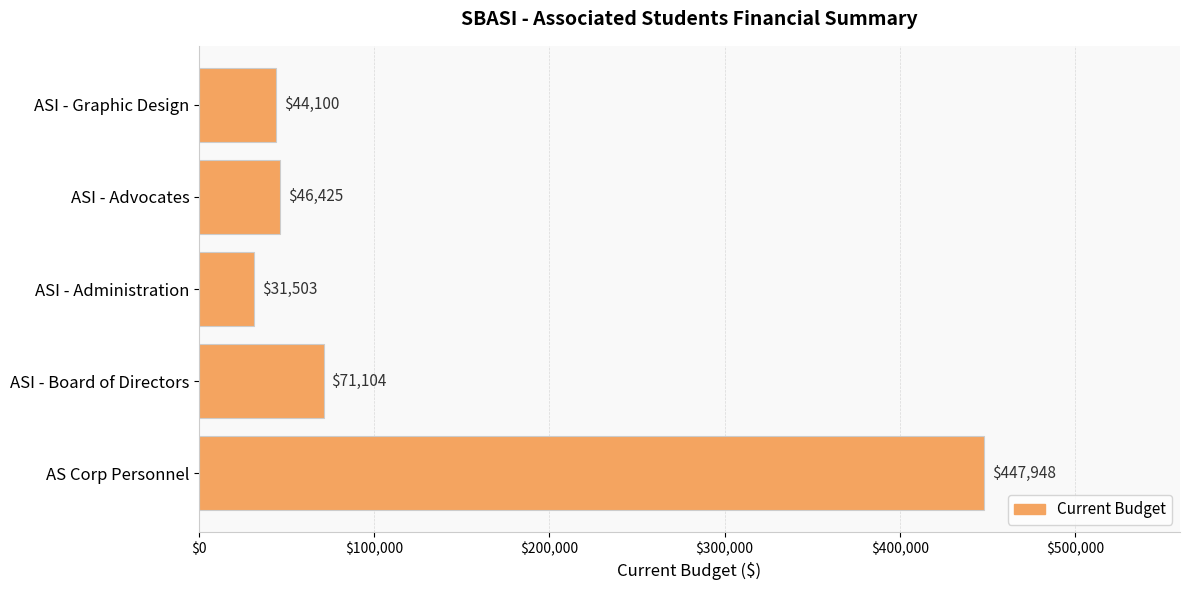

Between ASI - Board of Directors and ASI - Advocates, which is larger?

ASI - Board of Directors